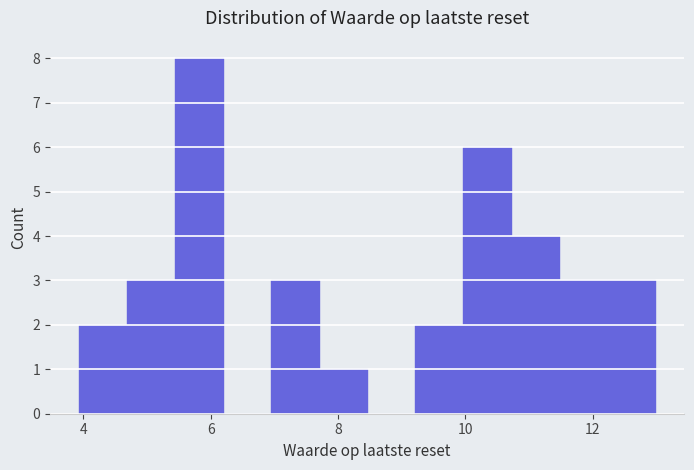

Read against the x-axis, roughly where is the centre of the tallest bar?

5.8